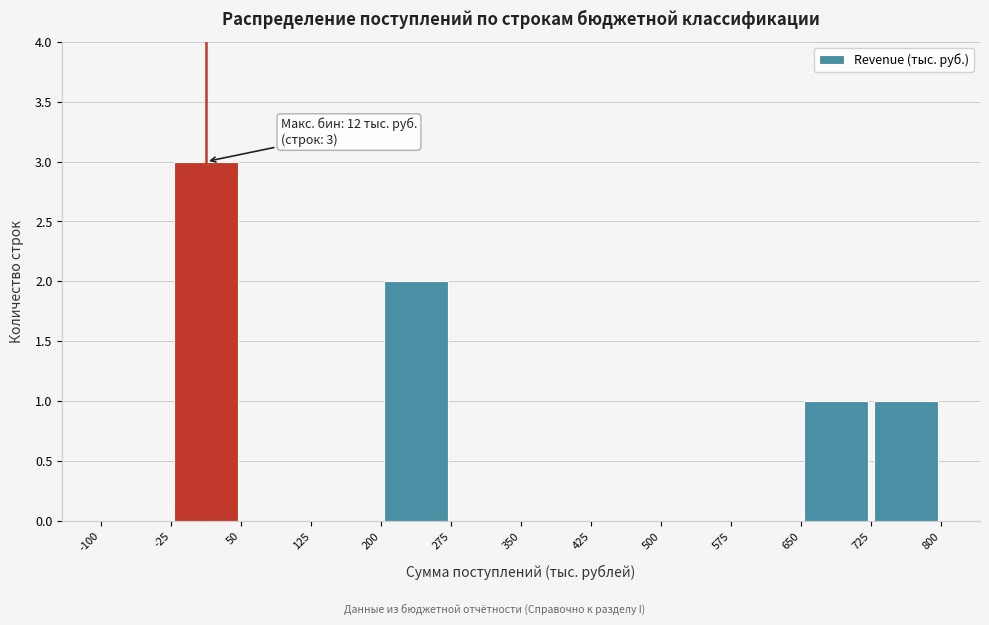

Over which range of the x-axis is the bar tallest?

-25 to 50